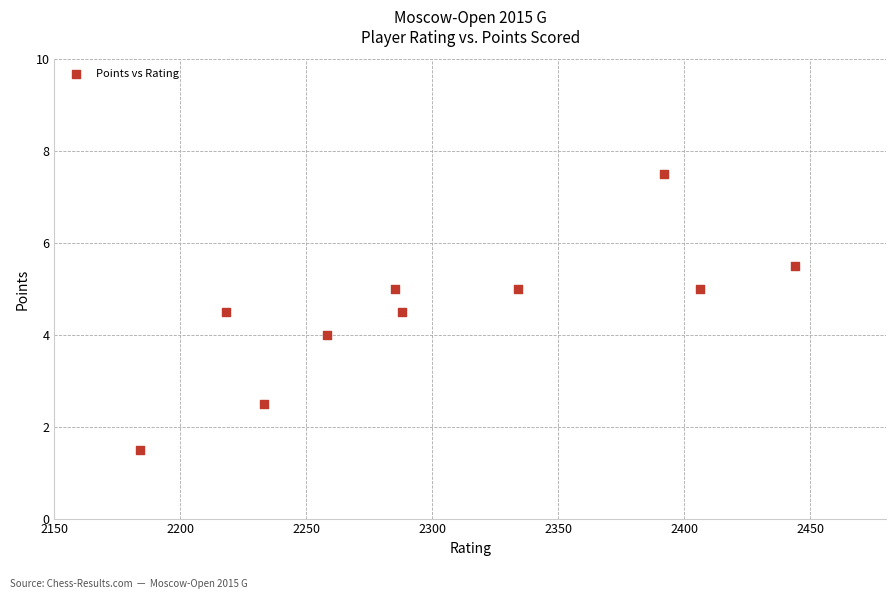

What is the average X value?

2304.2